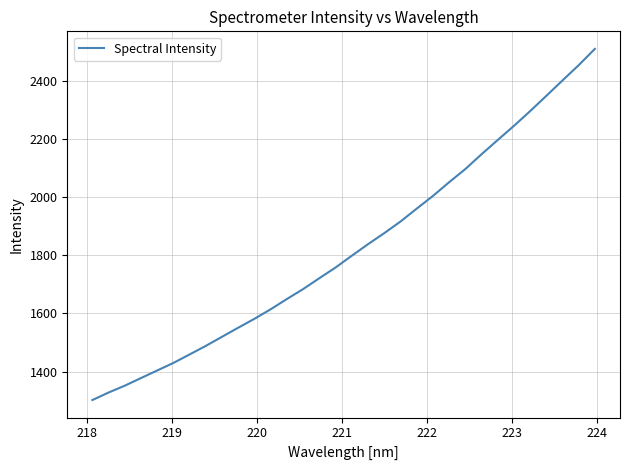

What is the greatest value displayed?

2511.4